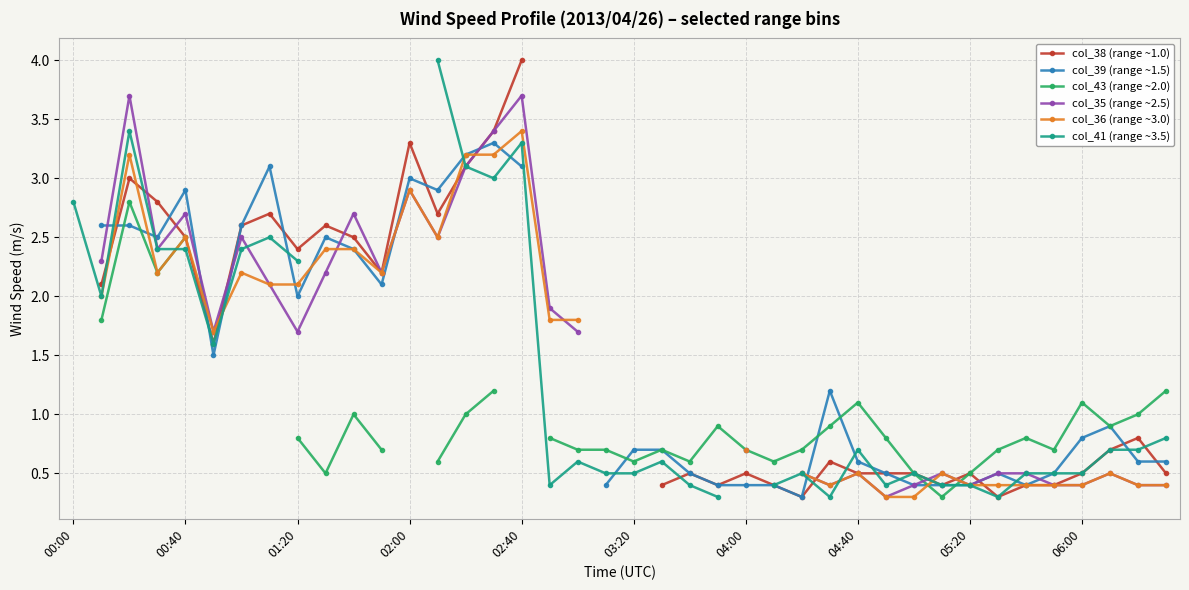

How many positive values does the col_43 (range ~2.0) series have?

34